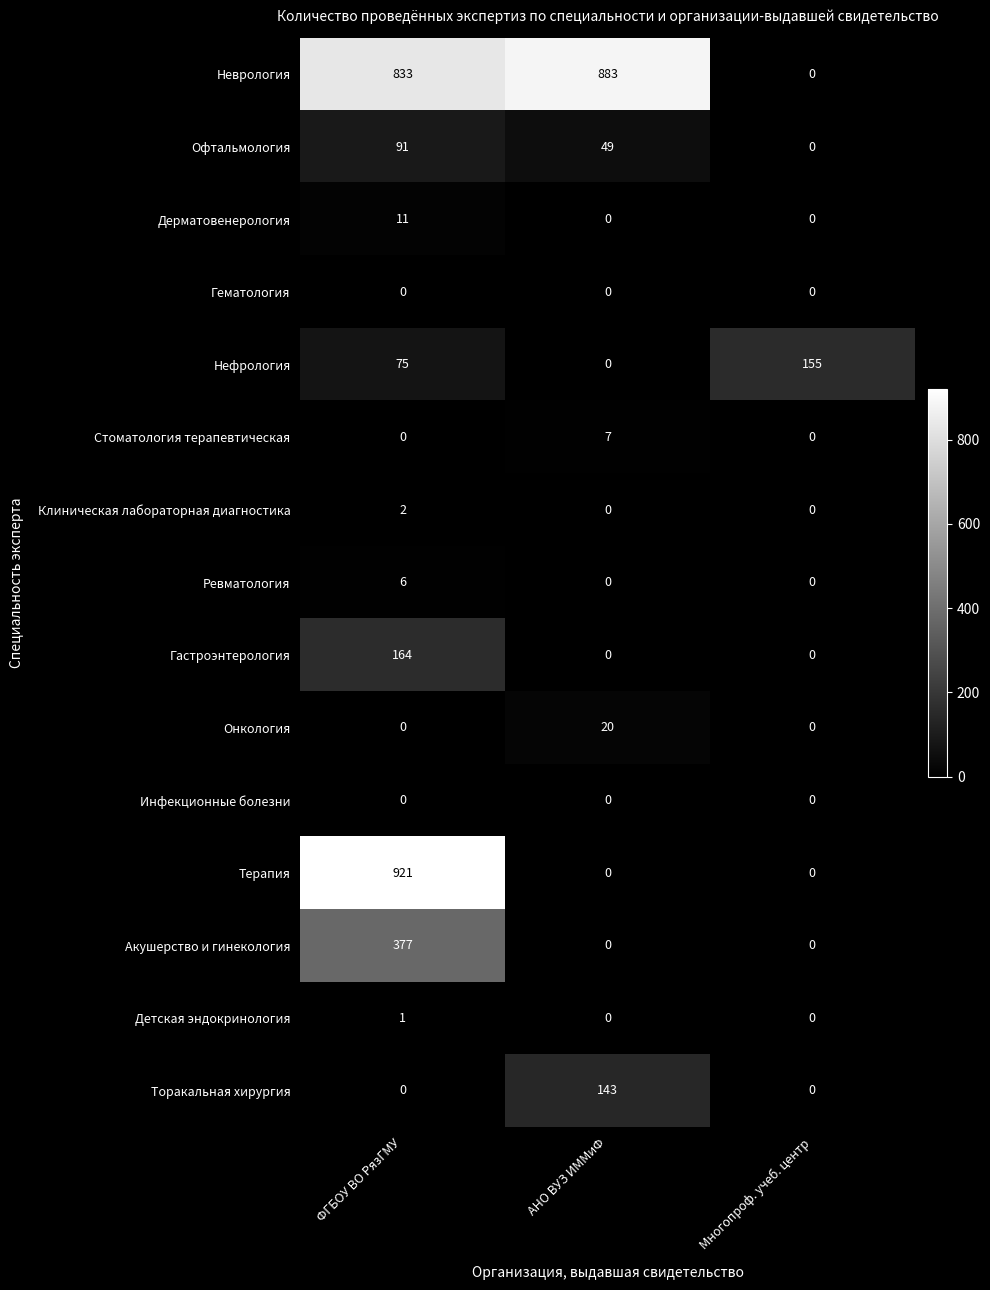

What is the maximum value shown in the chart?

921